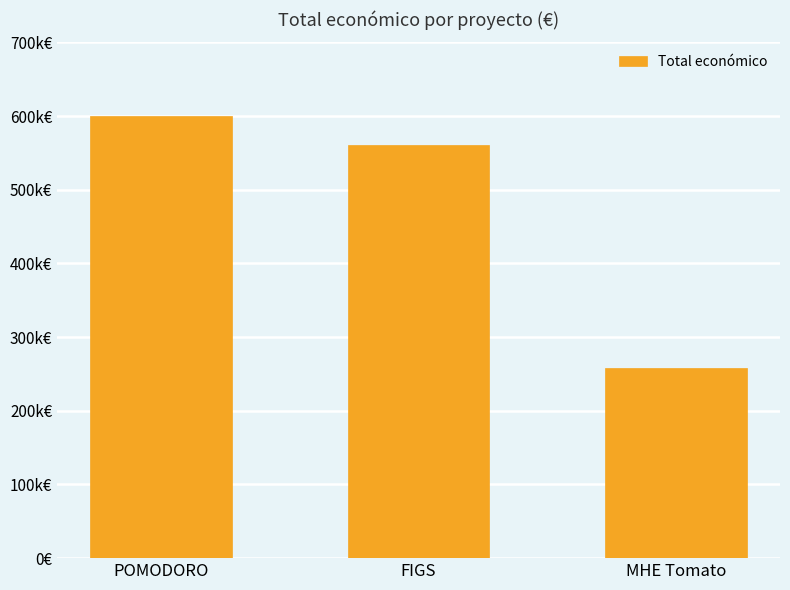

Is it true that the value at POMODORO is 599540?

True